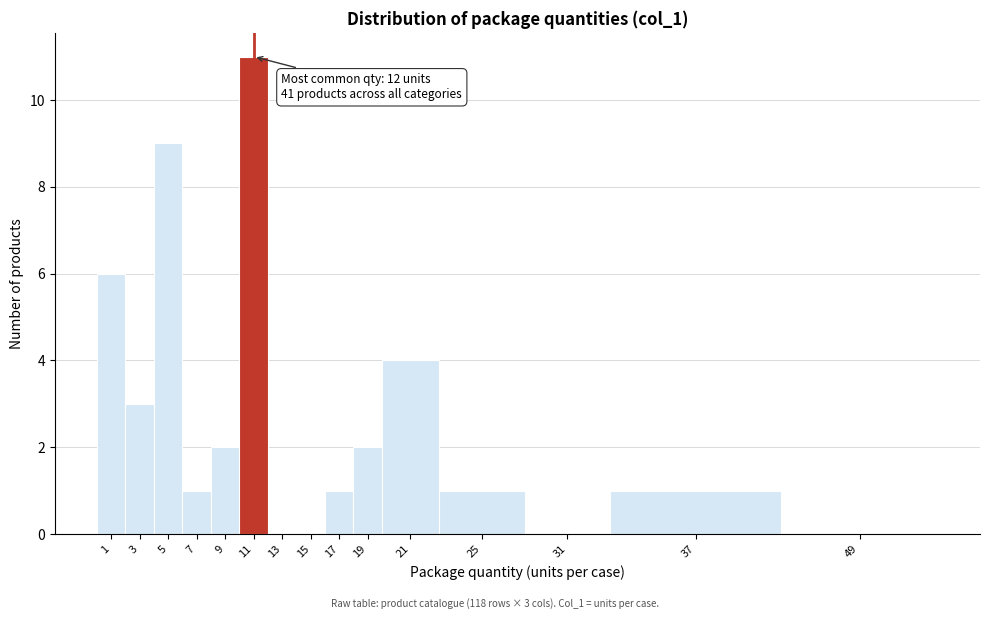

Reading left to right, list all the values displayed in this chart.

1=6	3=3	5=9	7=1	9=2	11=11	13=0	15=0	17=1	19=2	21=4	25=1	31=0	37=1	49=0